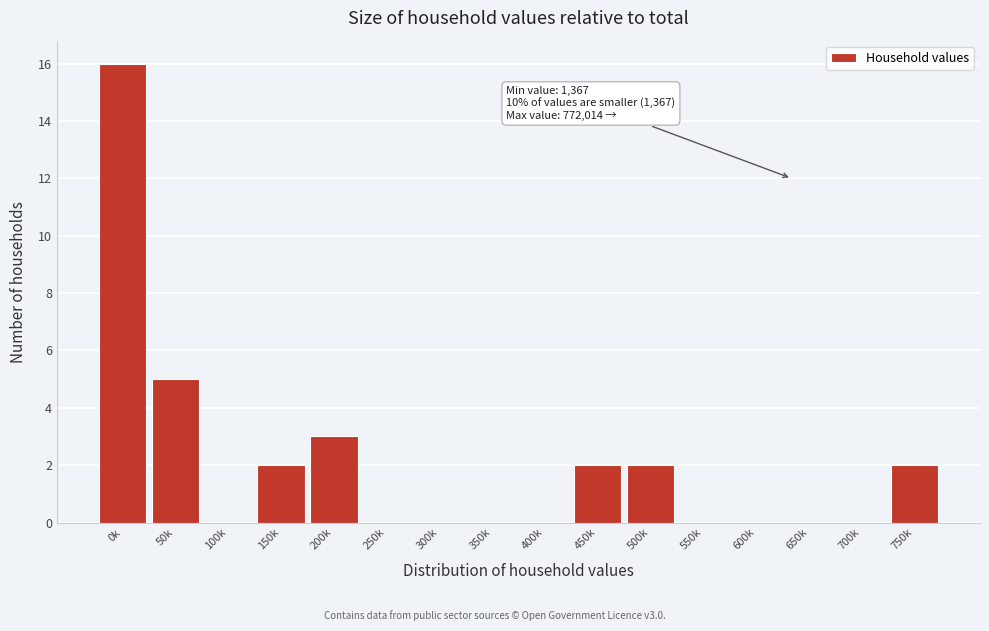

Reading right to left, transcribe all the data shown in this chart.

750k=2	700k=0	650k=0	600k=0	550k=0	500k=2	450k=2	400k=0	350k=0	300k=0	250k=0	200k=3	150k=2	100k=0	50k=5	0k=16